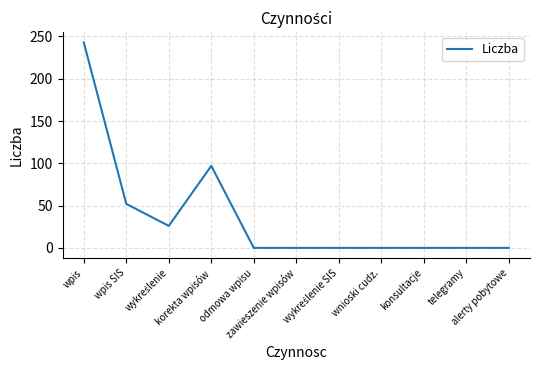

What is the greatest value displayed?

243